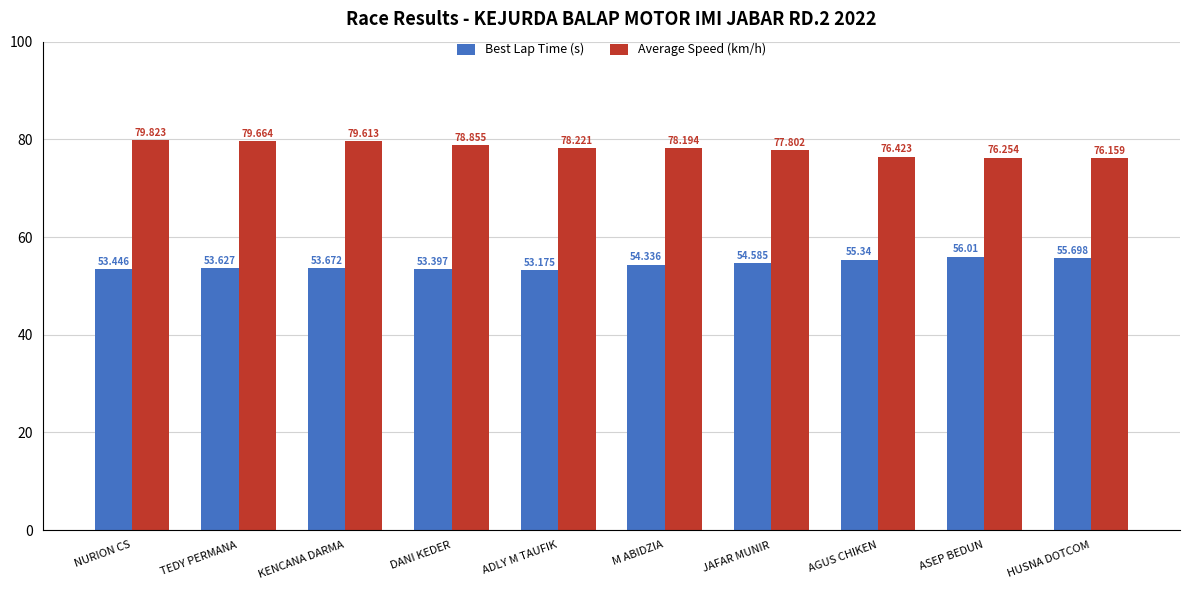

The value of Best Lap Time (s) at M ABIDZIA is 54.3. True or false?

True